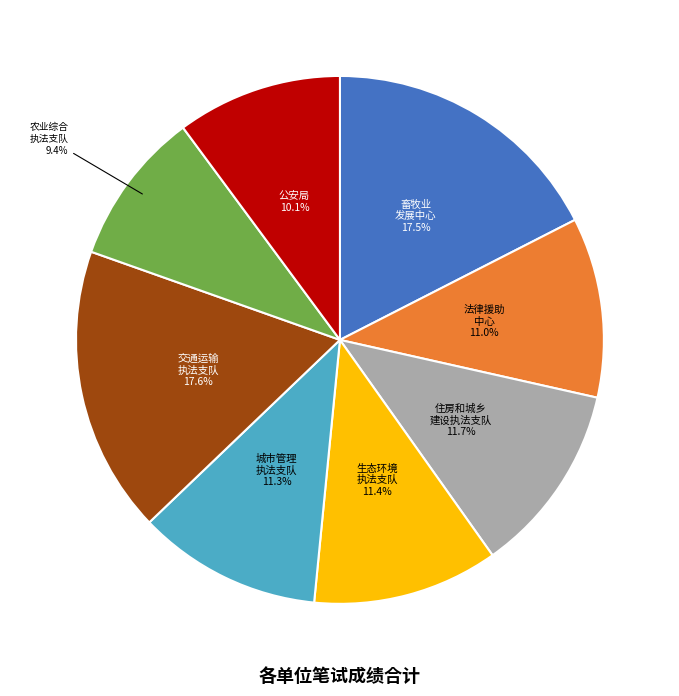

Which has a higher value, 城市管理 执法支队 or 畜牧业 发展中心?

畜牧业 发展中心